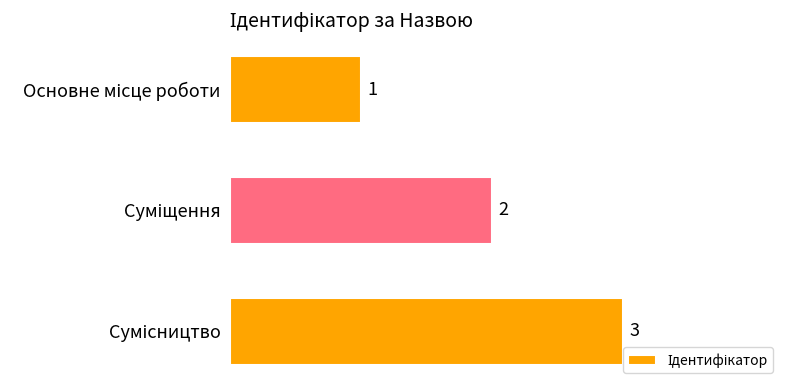

What is the greatest value displayed?

3